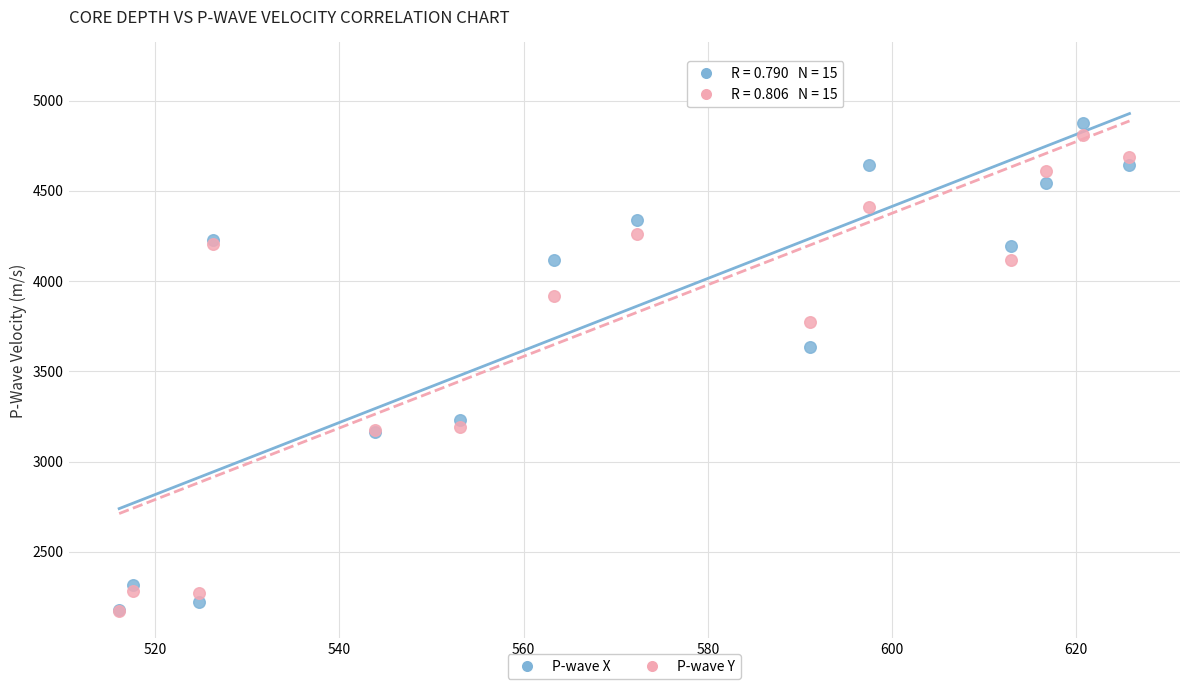

Across all series, what Y value is closest to 3671?

3636